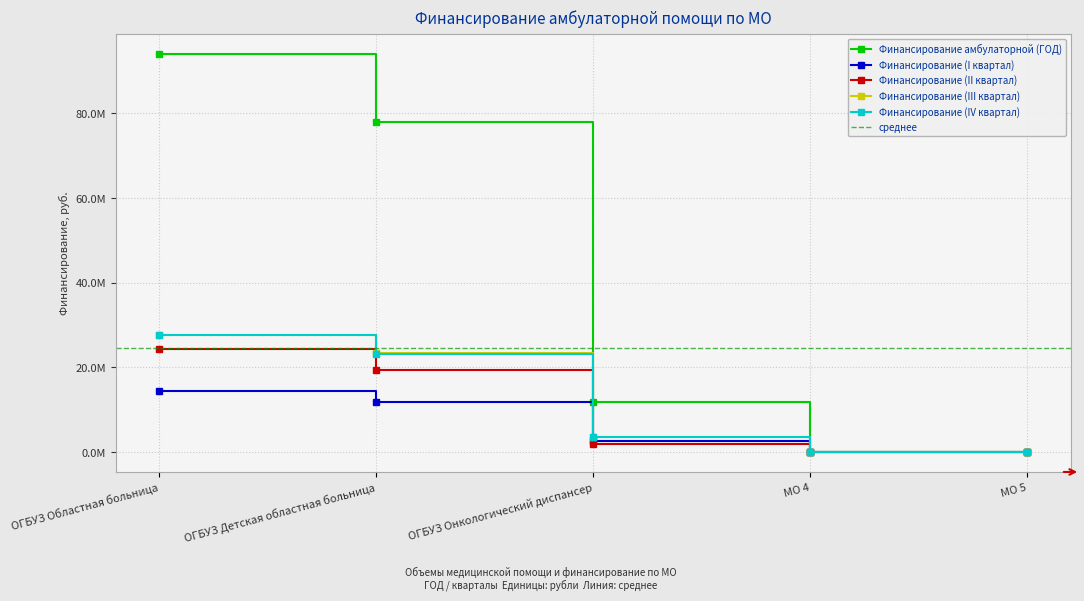

How many distinct data groups are displayed?

5